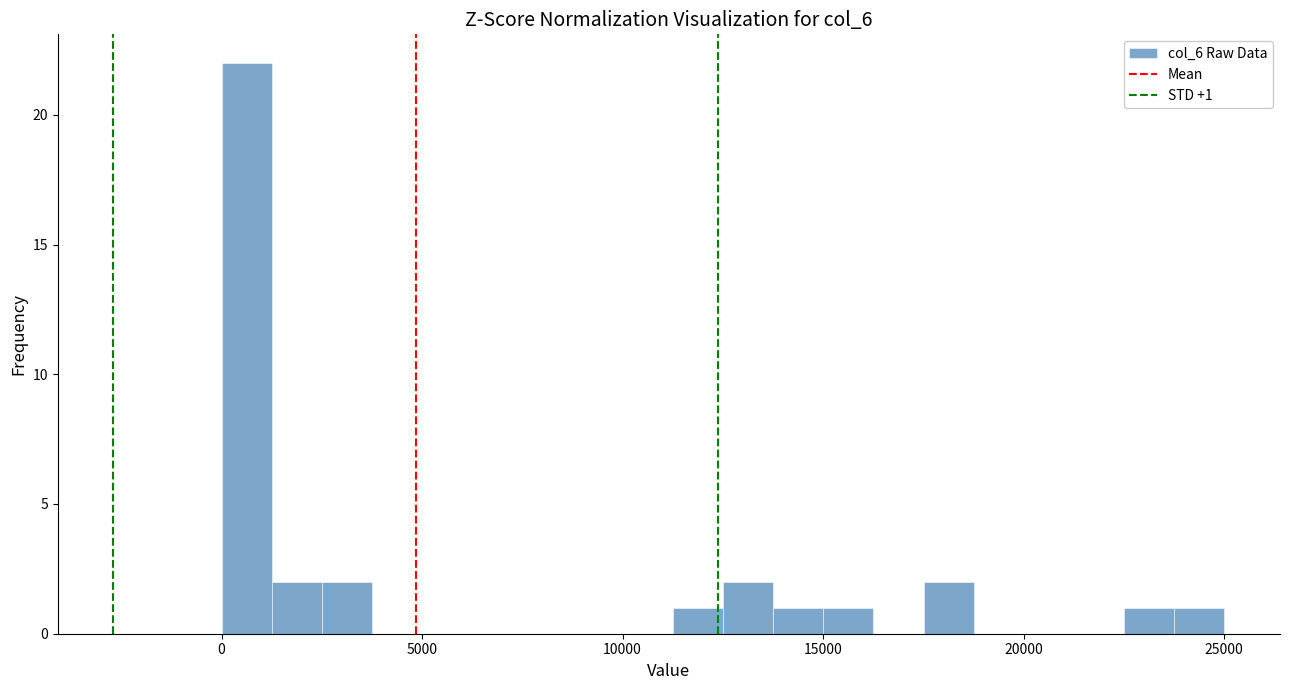

Read against the x-axis, roughly where is the centre of the tallest bar?

500